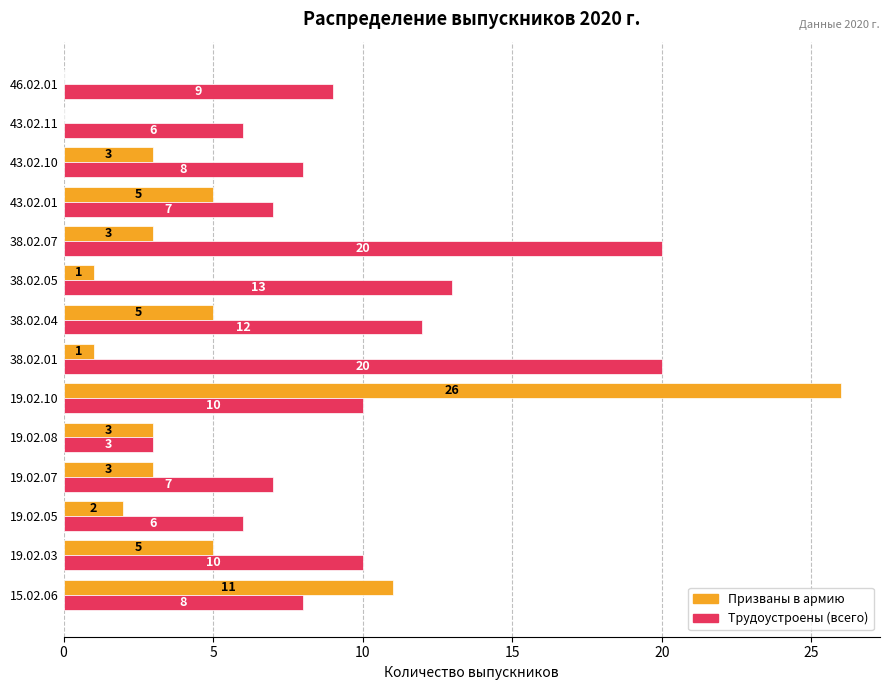

What is the total value across all series at 38.02.05?

14